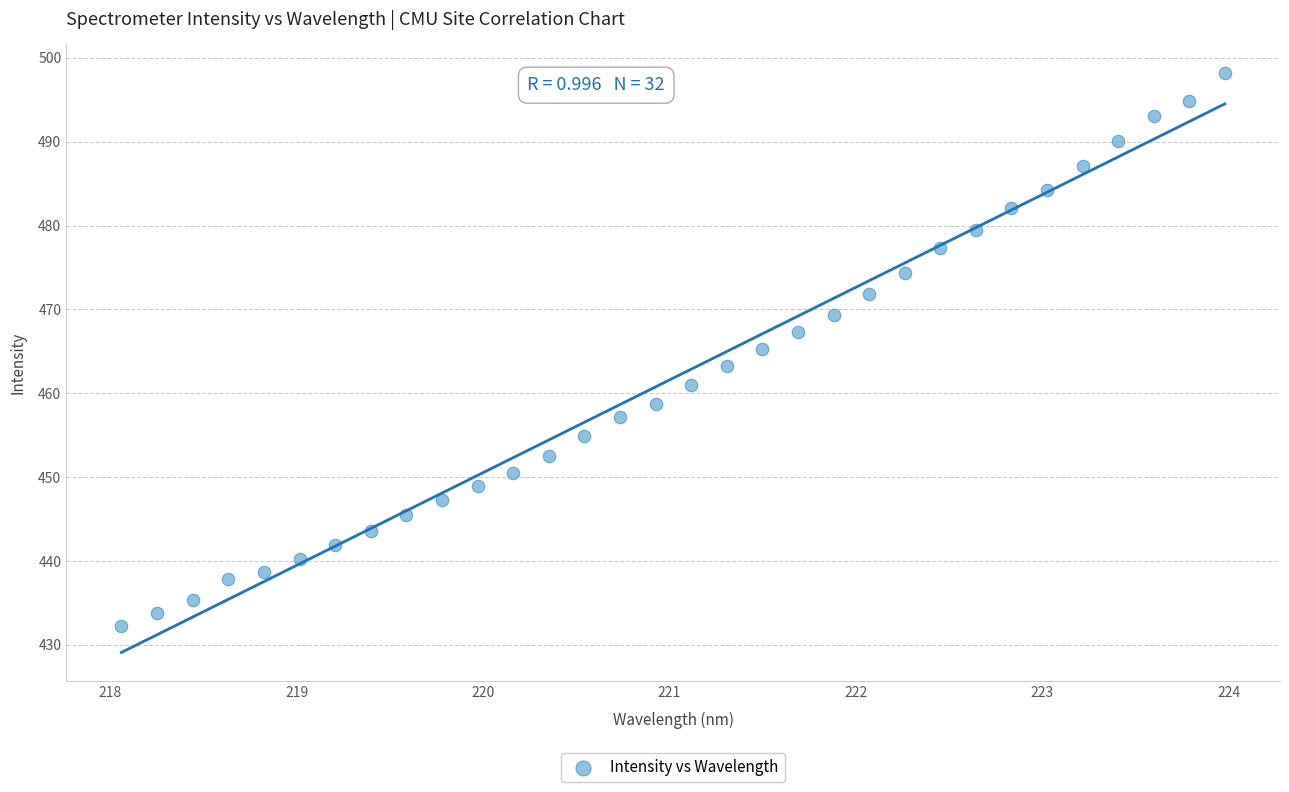

What is the range of X values (max minus min)?

5.9